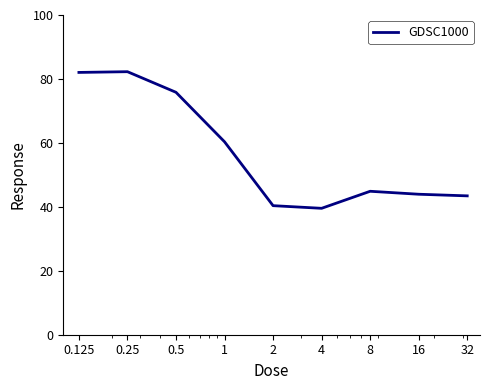

What is the minimum value shown in the chart?

39.5